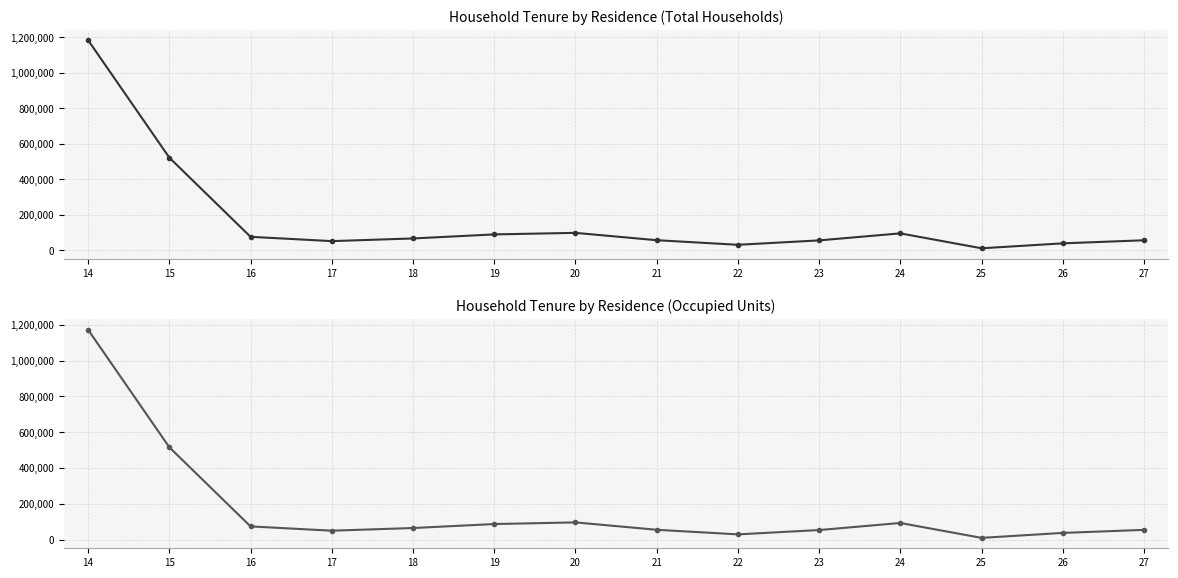

What is the value of the col_6 (Owner) point at the 9th from the left?

30190